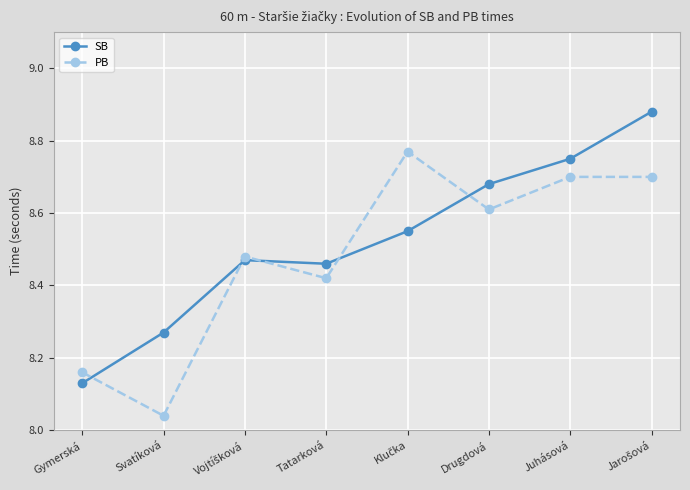

Count the number of categories in the chart.

8